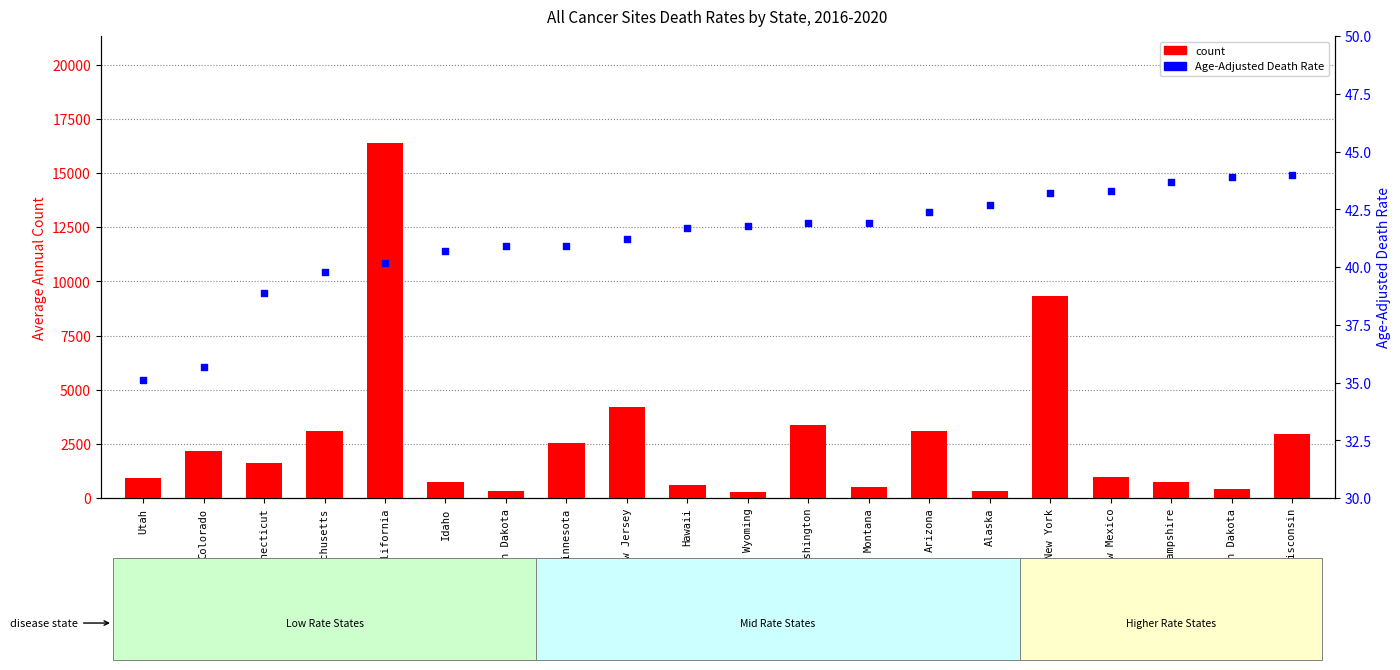

What is the total value across all series at Wisconsin?

2991.0